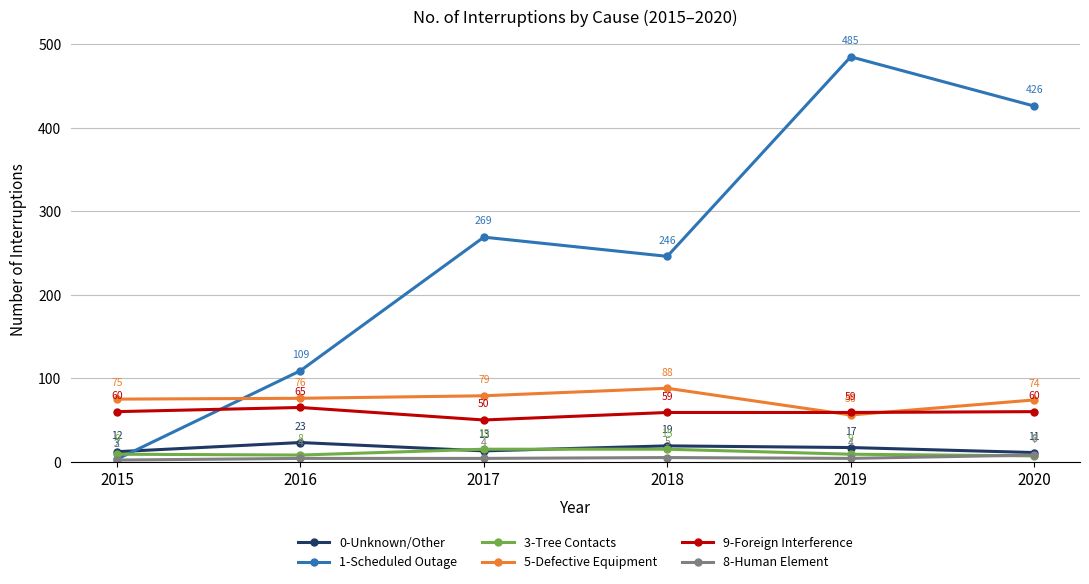

What is the sum of the 0-Unknown/Other values at 2016 and 2017?

36